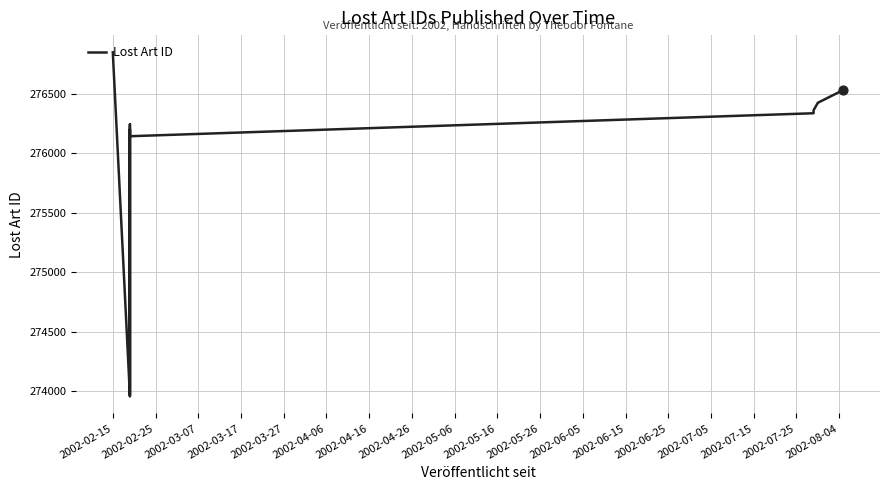

Between 2002-03-27 and 2002-05-06, which is larger?

2002-05-06